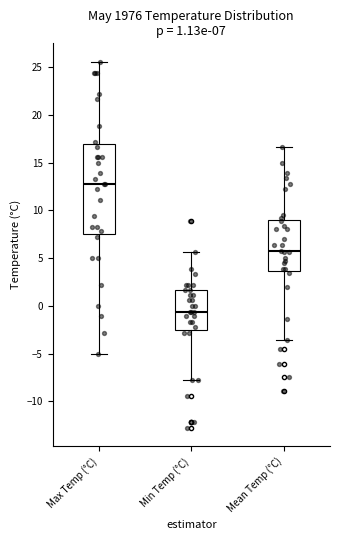

Which box's median line is the highest?

Max Temp (°C)